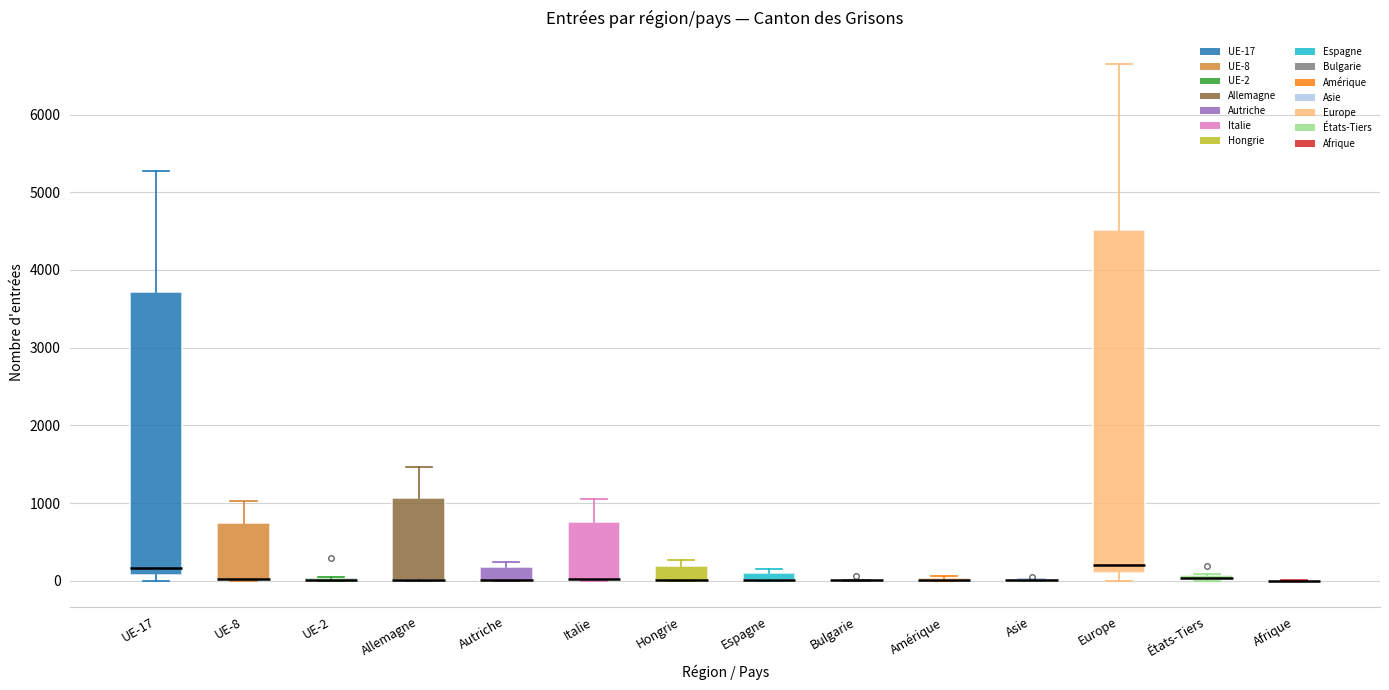

Which box is the tallest, from its lower edge to its upper edge?

Europe